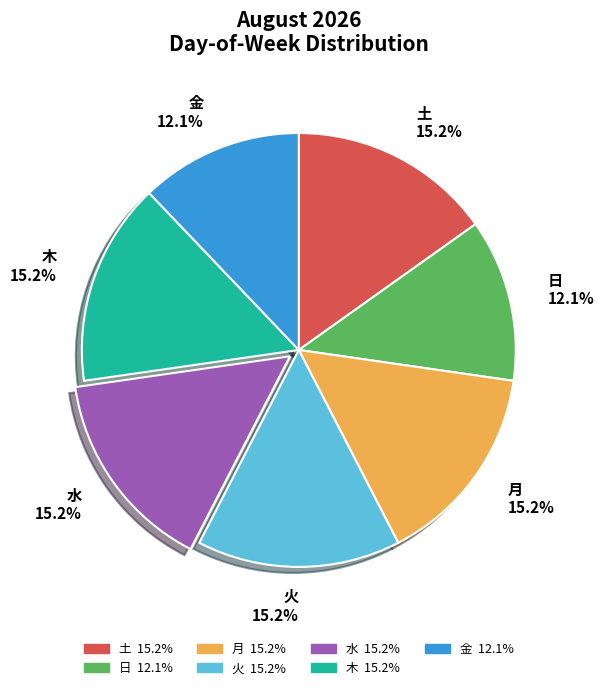

Is there a majority slice in this chart?

No